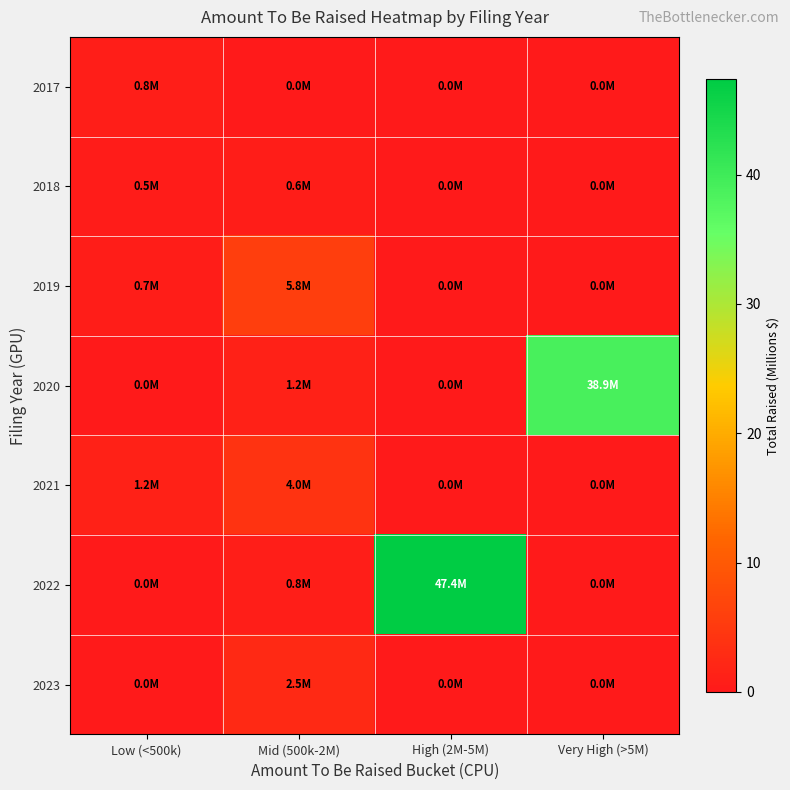

Which series changed the most between Mid (500k-2M) and High (2M-5M)?

2022